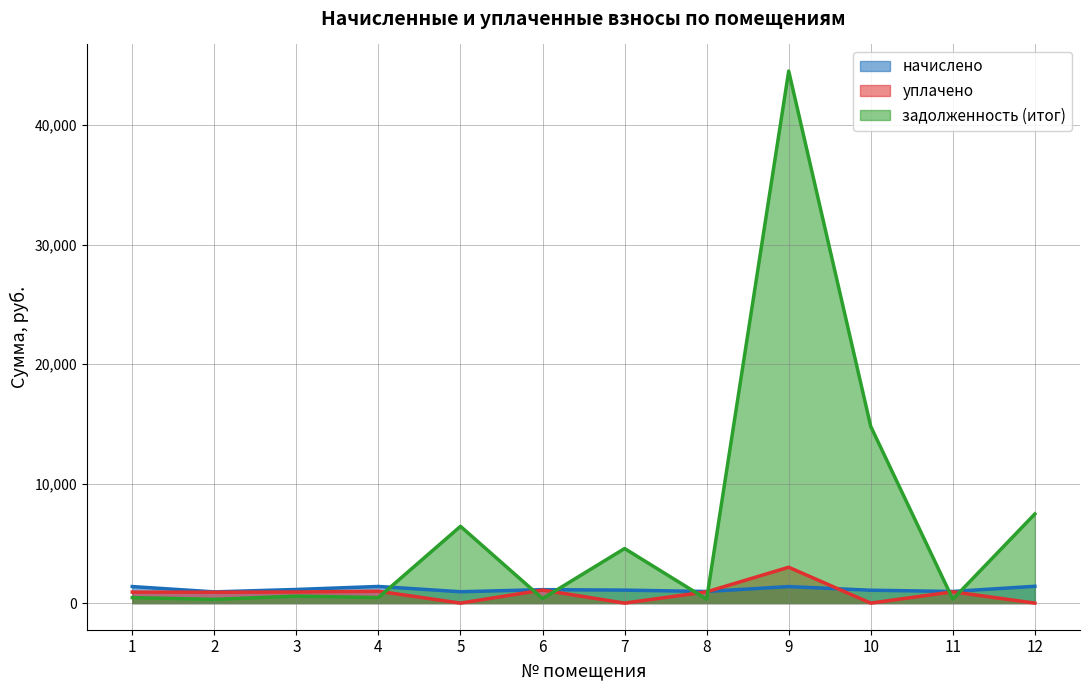

Reading left to right, list all the values displayed in this chart.

начислено: 1385.1	940.3	1142.8	1393.9	953.5	1127.4	1087.8	973.3	1382.8	1079.0	975.5	1409.3
уплачено: 923.4	911.2	931.1	994.6	0.0	1092.6	0.0	943.2	3000.0	0.0	945.4	0.0
задолженность (итог): 461.7	313.4	586.5	464.6	6425.7	375.8	4567.6	324.4	44517.7	14779.5	325.2	7460.8